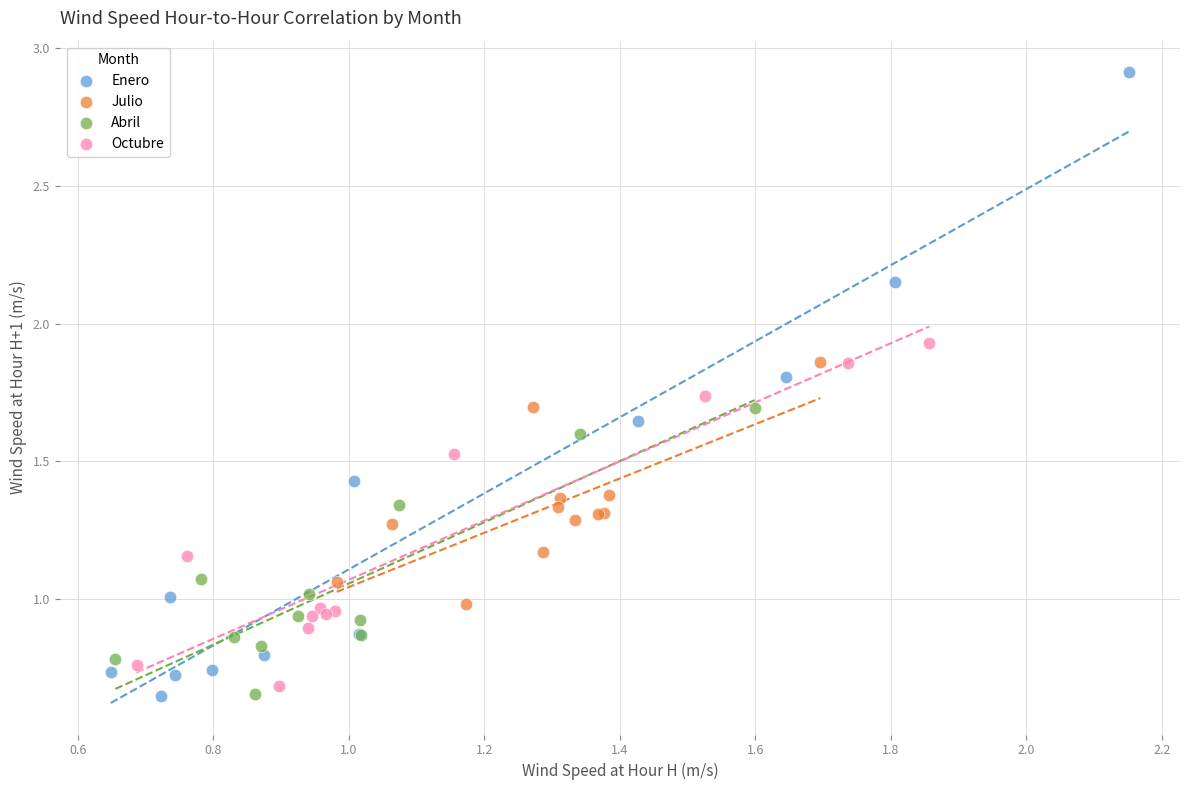

Which series reaches the maximum Y coordinate?

Enero